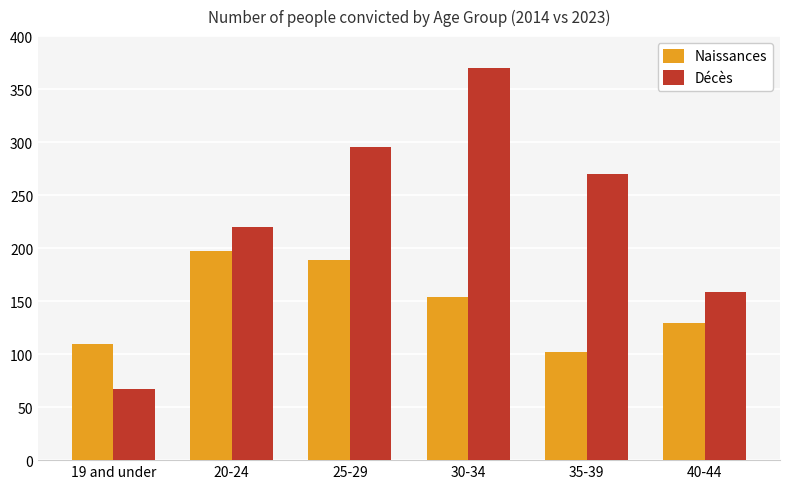

Which category has the highest value across all series?

30-34